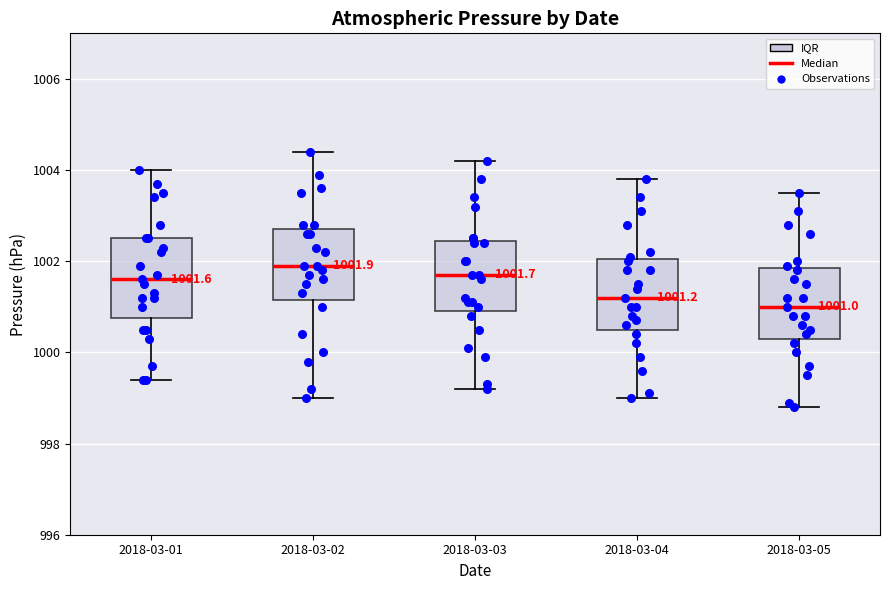

Which box has the lowest median line?

2018-03-05